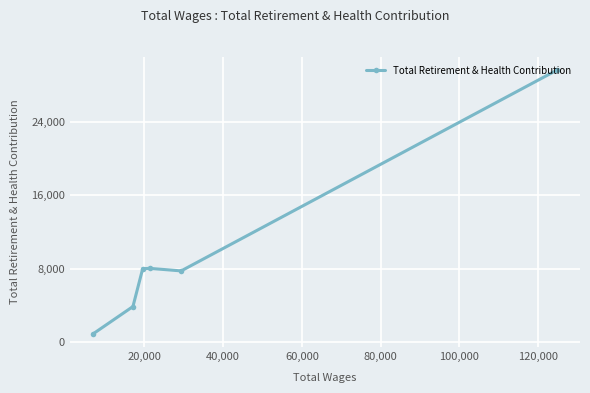

What is the smallest value displayed?

876